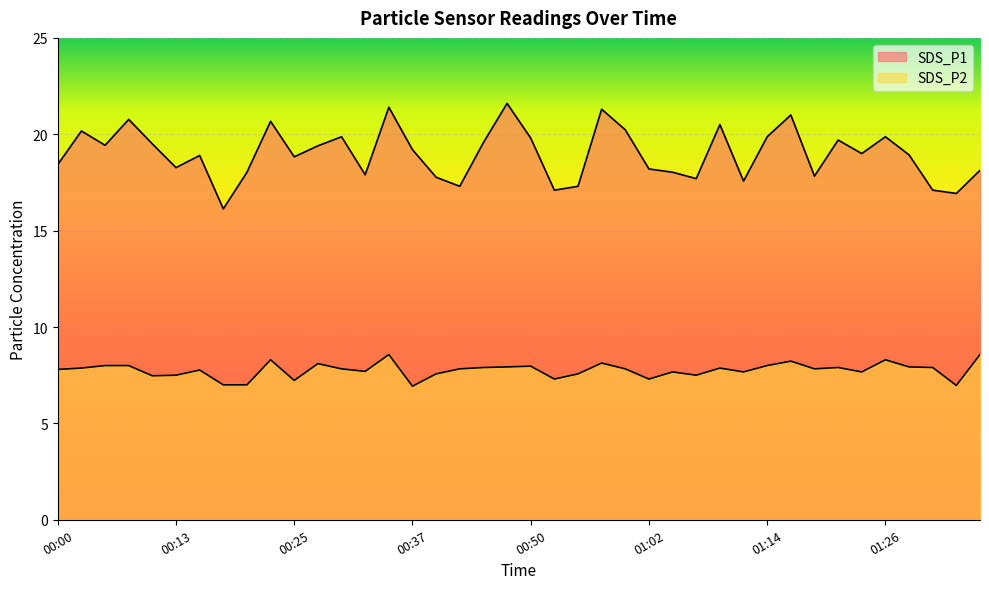

List the series in order of their overall mean, lowest first.

SDS_P2, SDS_P1